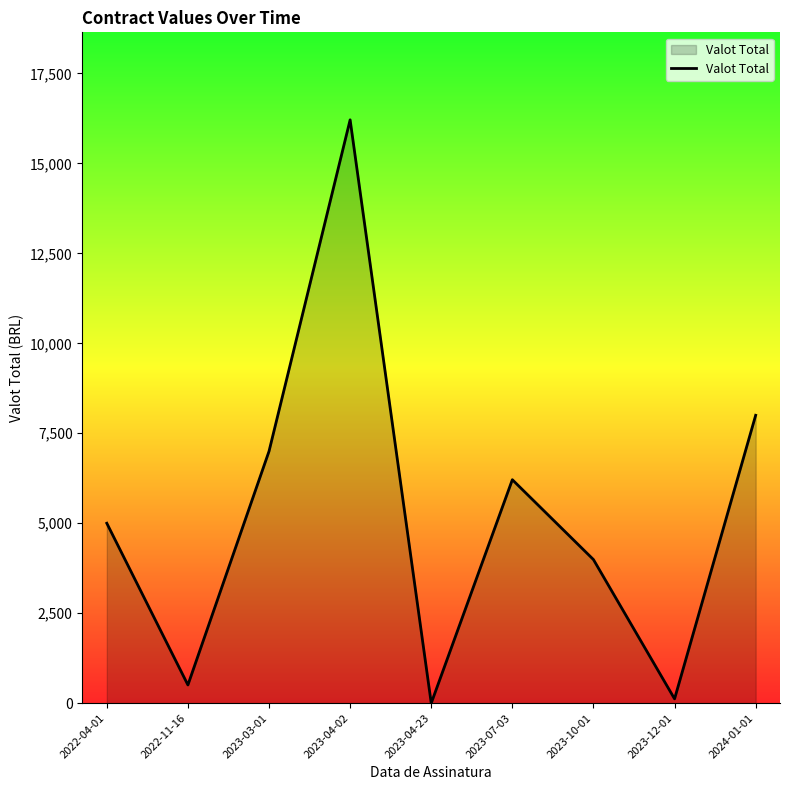

What is the difference between the values at 2023-10-01 and 2022-11-16?

3484.2